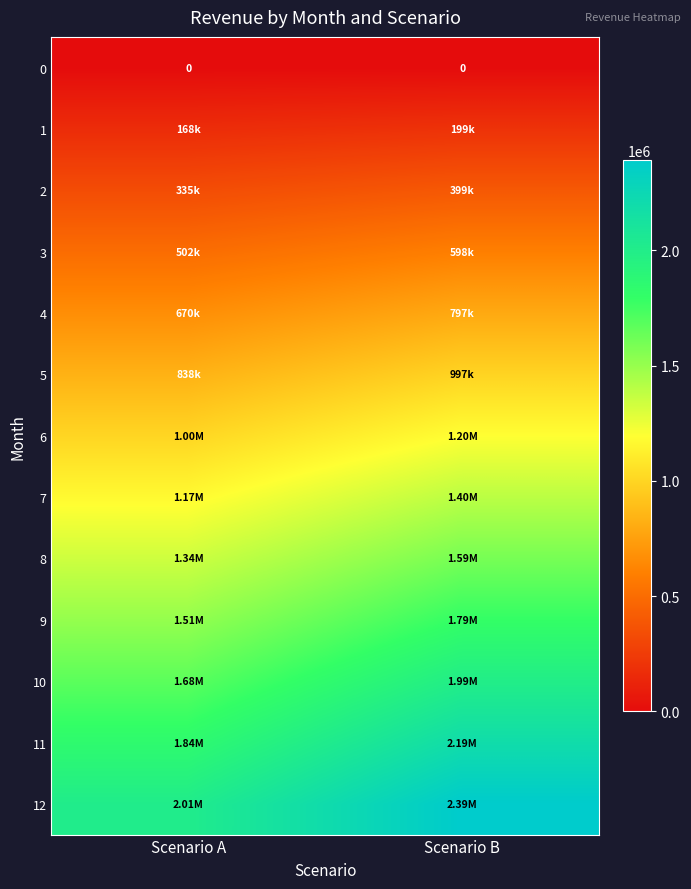

True or false: 1 has a value of 167500.0 at Scenario A.

True